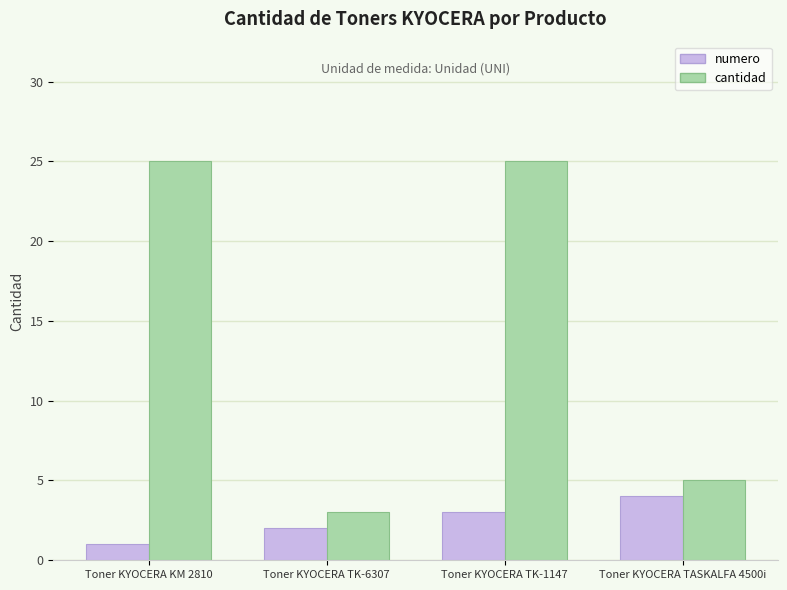

What is the difference between the maximum and minimum values in the numero series?

3